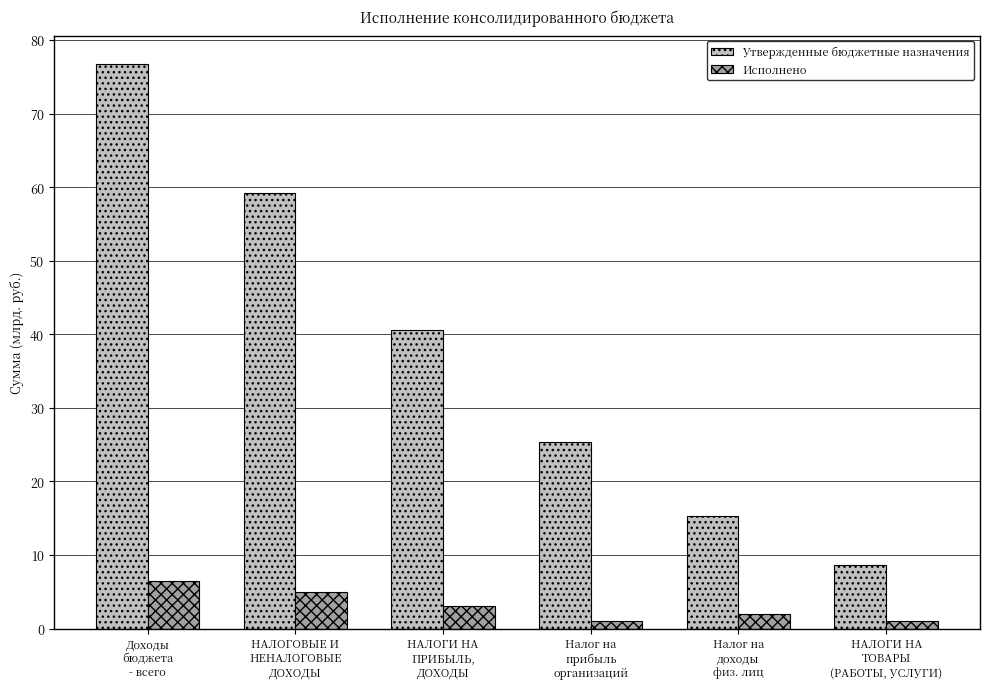

What is the label of the 2nd bar from the right?

Налог на
доходы
физ. лиц